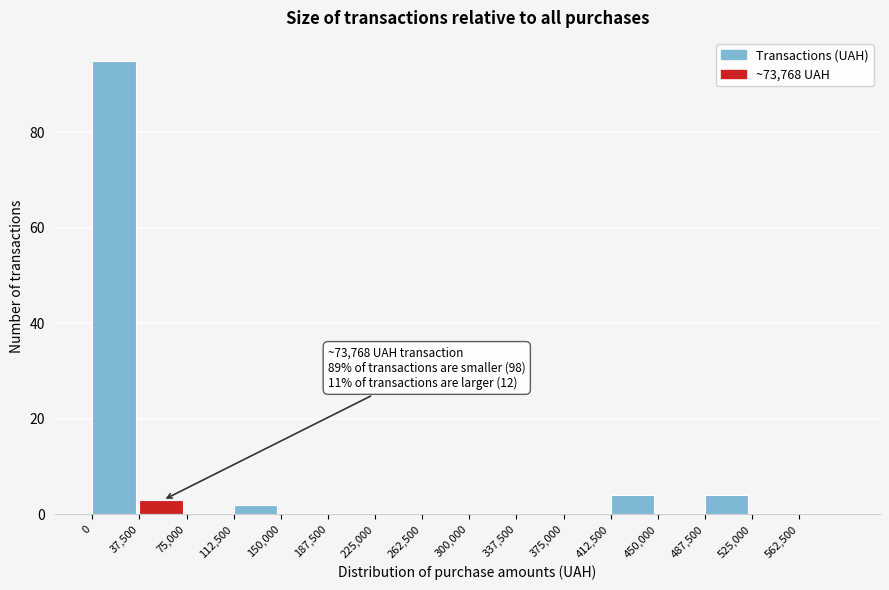

Which range on the x-axis has the tallest bar?

0 to 37500